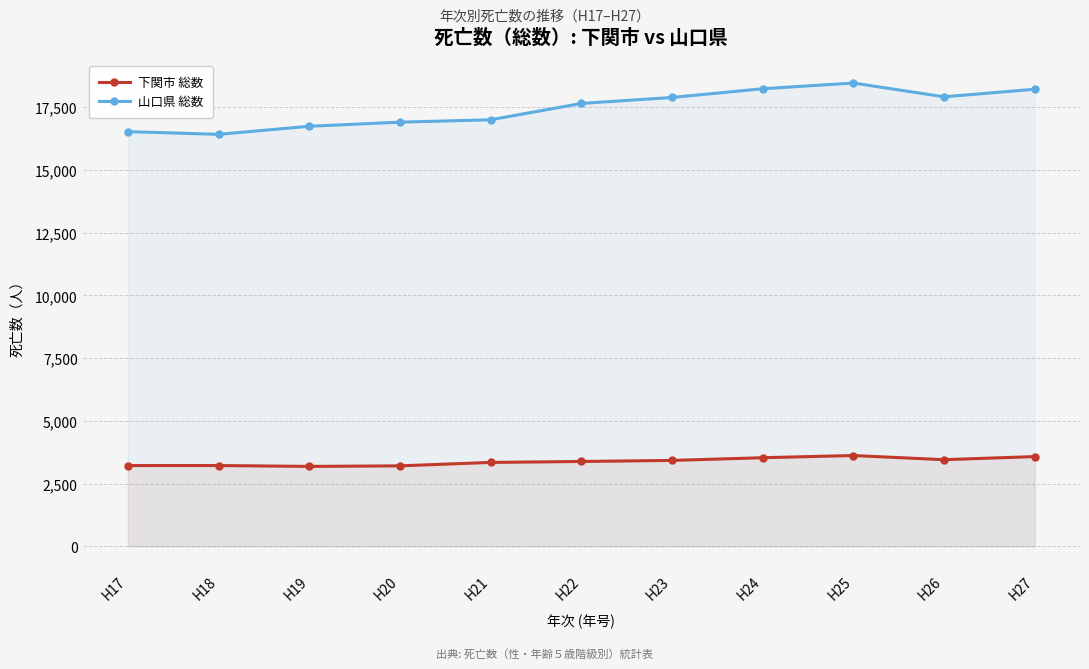

The 山口県 総数 series shows 7062 at H18. True or false?

False